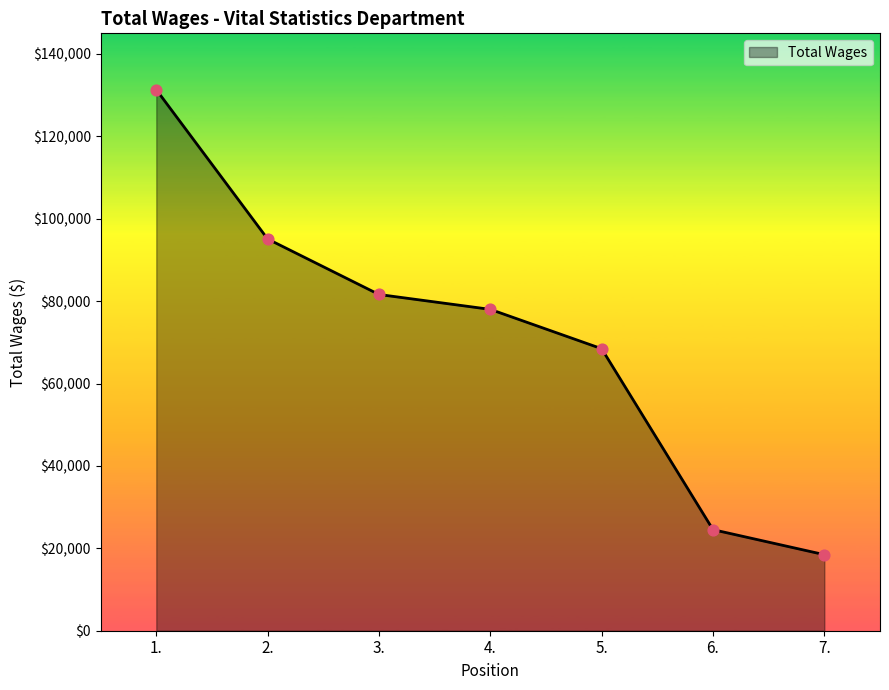

Approximately how many times larger is the value at 3. compared to 1.?

0.6